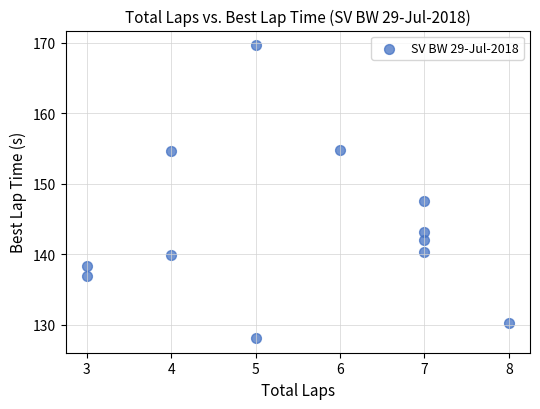

What is the average X value?

5.5